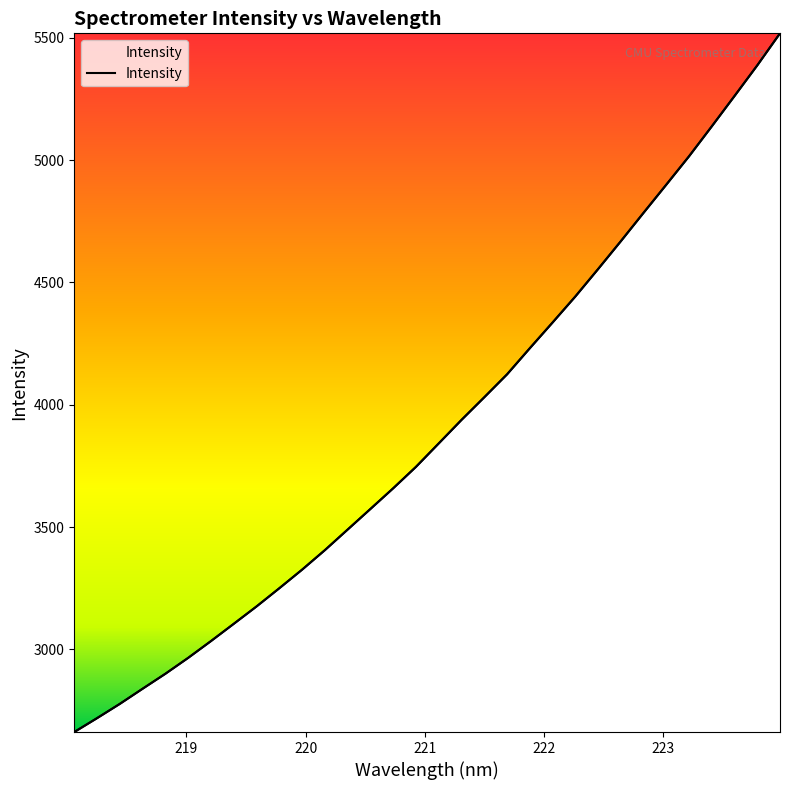

How many lines are shown in the chart?

1